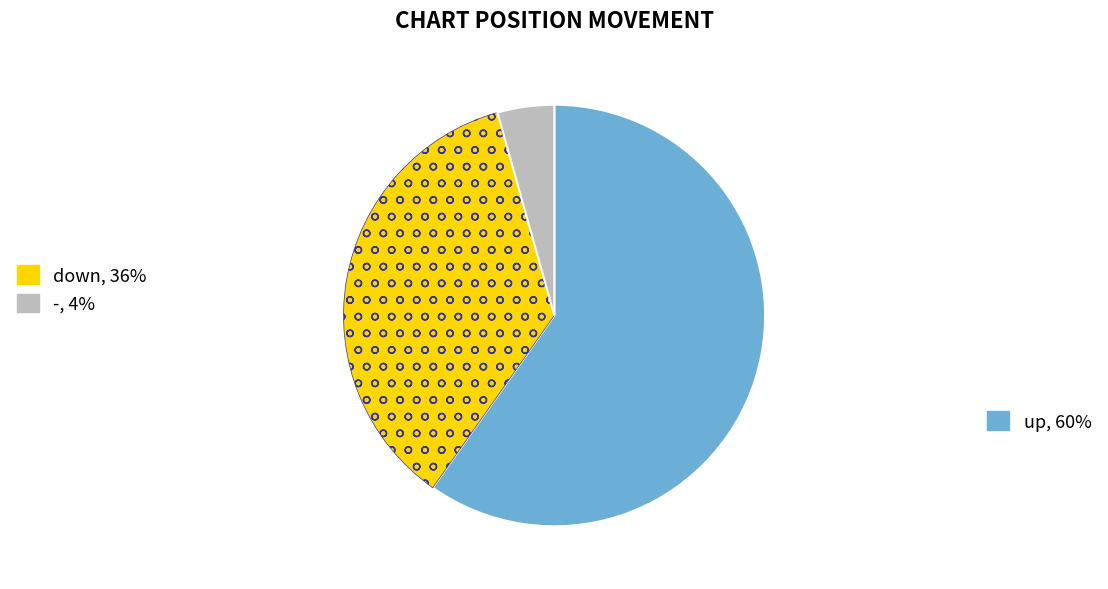

Is there any slice that represents more than half of the pie?

Yes